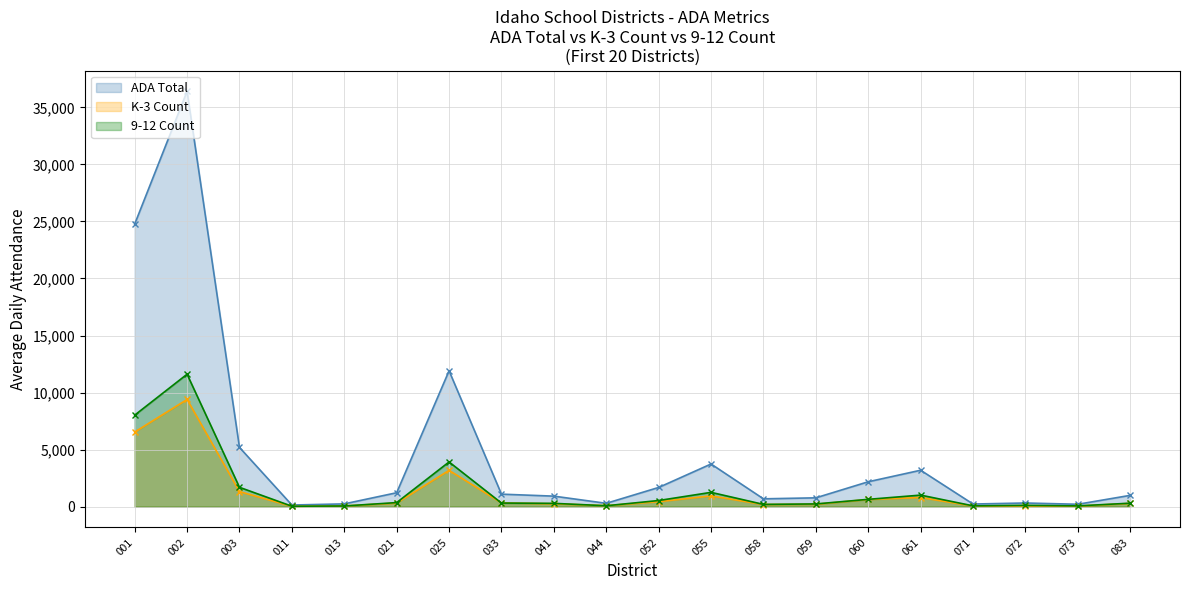

What are all the series names shown in the legend?

ADA Total, K-3 Count, 9-12 Count